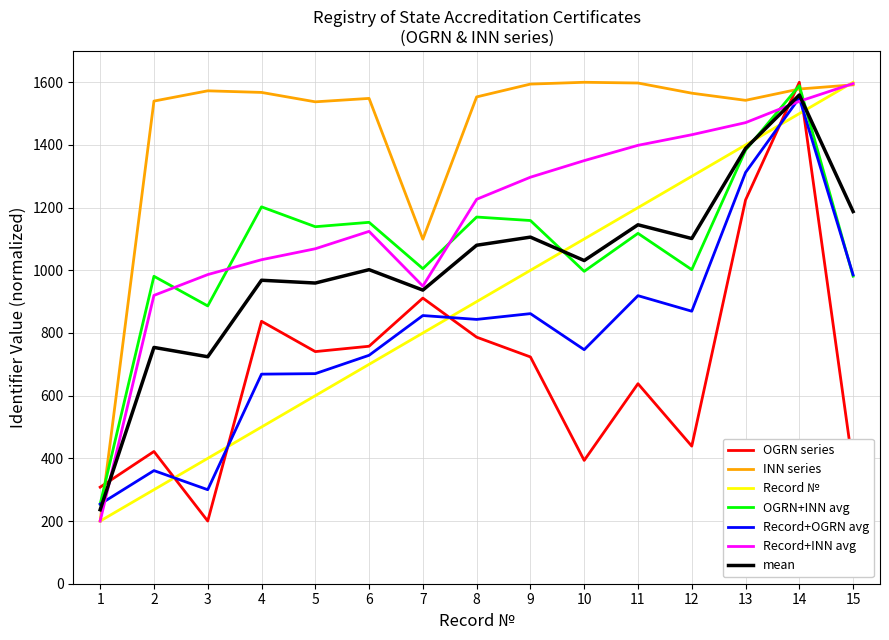

The value of Record № at 5 is 600.0. True or false?

True